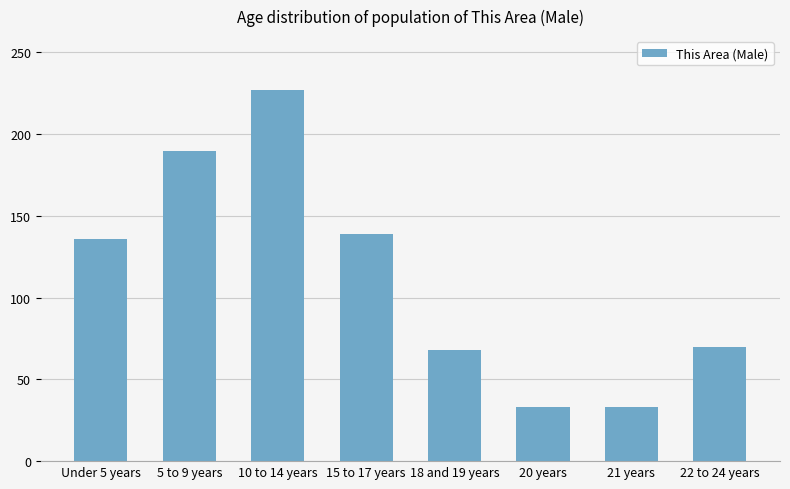

Is it true that the value at 10 to 14 years is 336?

False